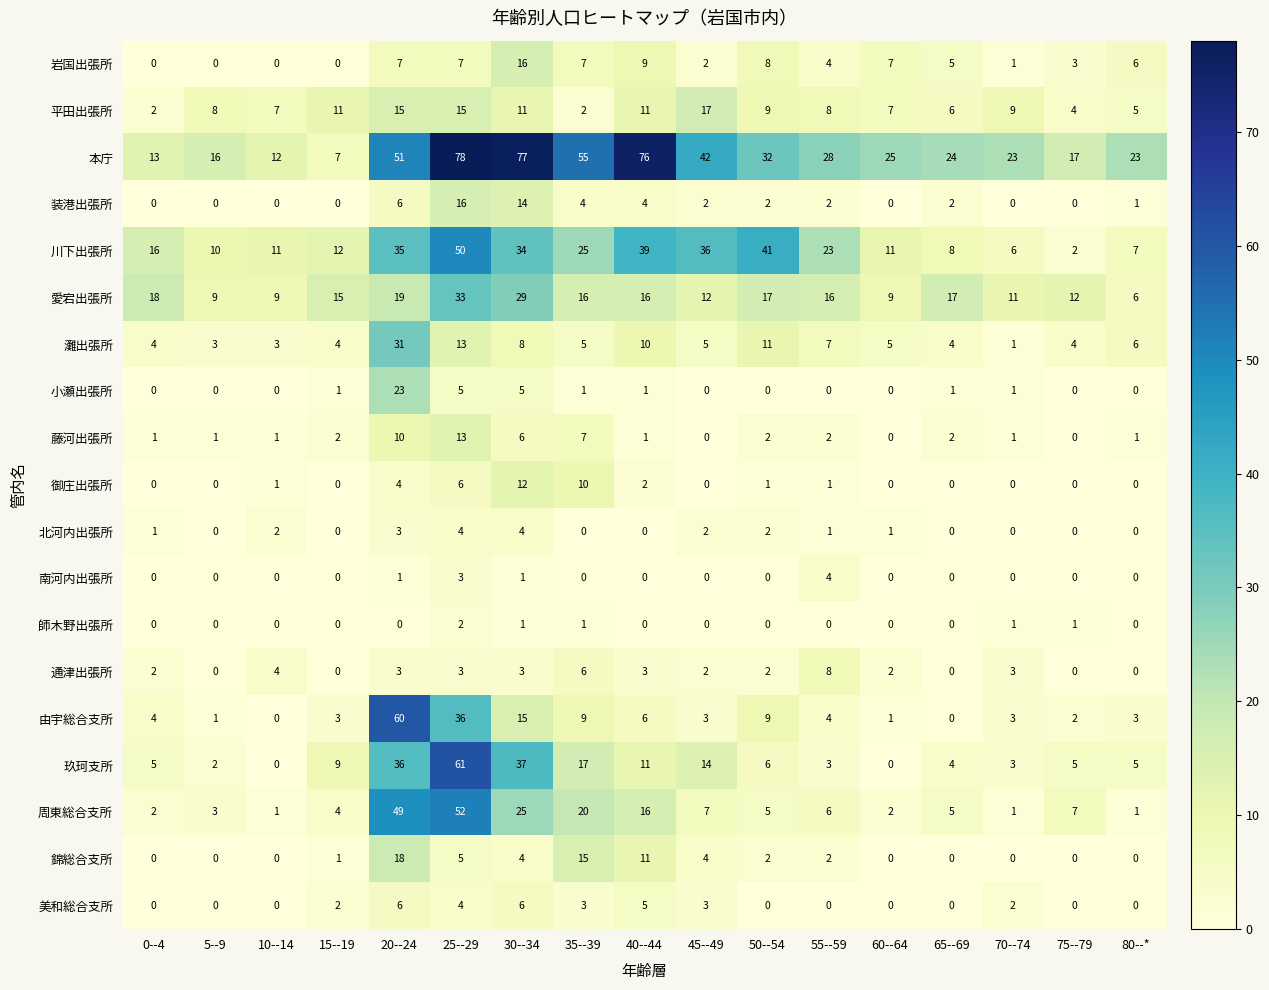

At which label does 川下出張所 reach its minimum?

75--79